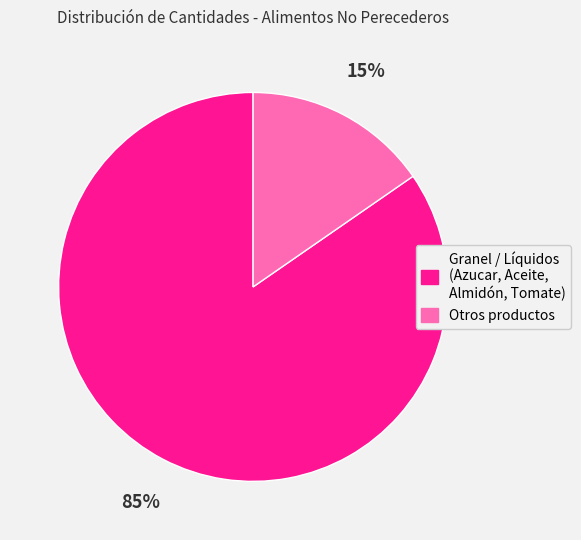

Between Granel / Líquidos (Azucar, Aceite, Almidón, Tomate) and Otros productos, which is larger?

Granel / Líquidos (Azucar, Aceite, Almidón, Tomate)